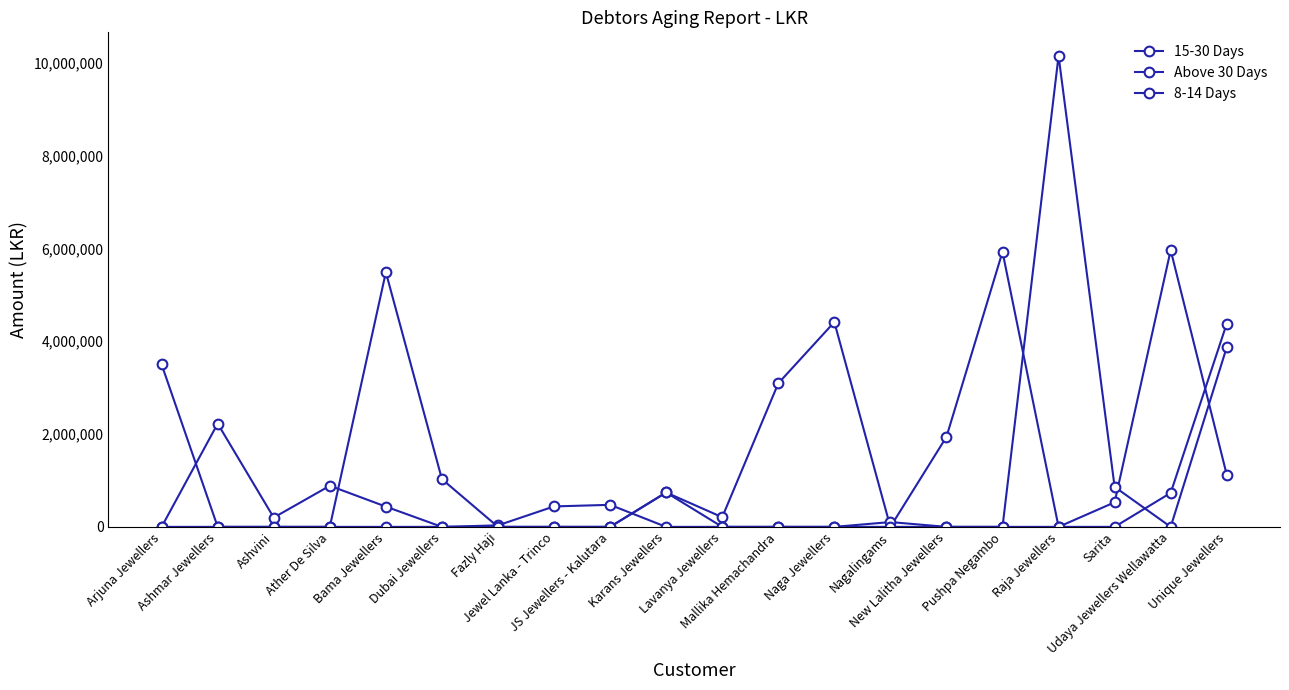

What is the average value of the 15-30 Days series?

1697822